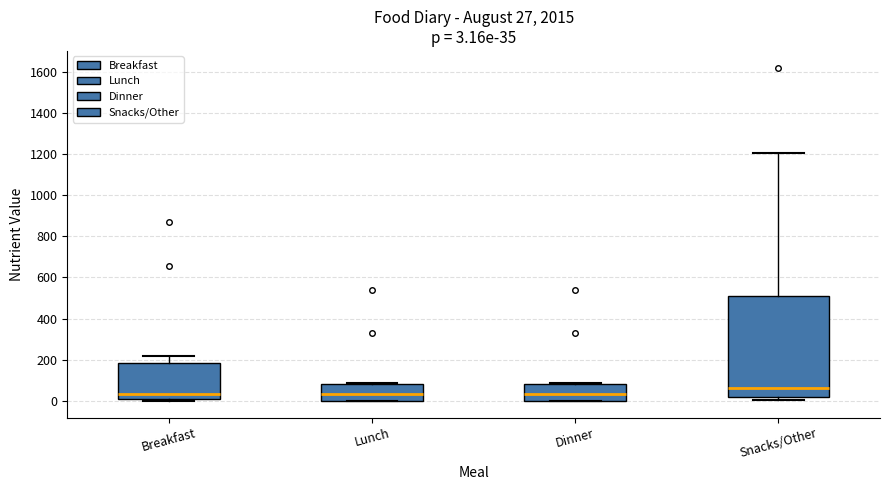

Comparing the boxes themselves (not the whiskers), which one is the tallest?

Snacks/Other